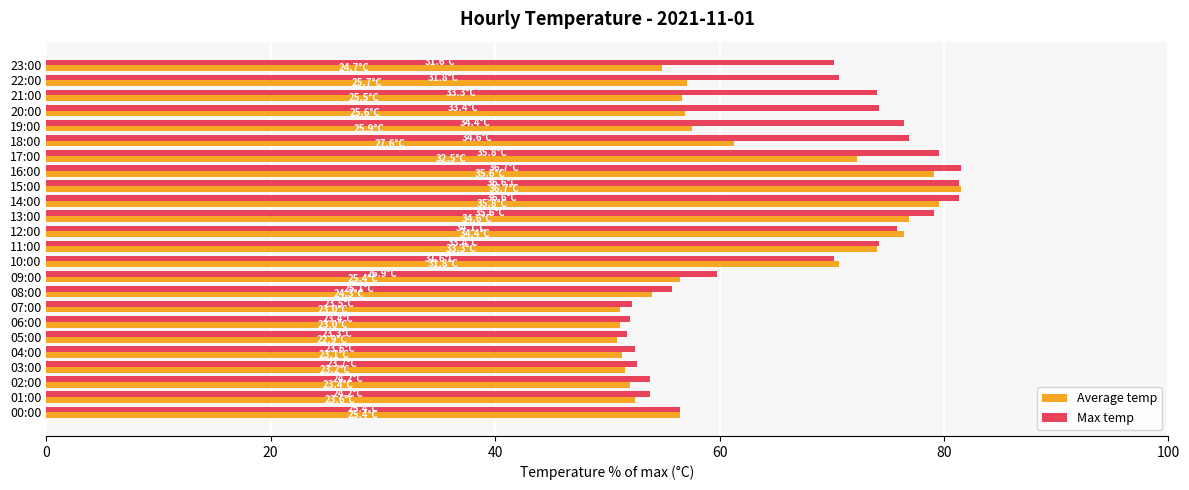

Rank the series by their average value, from highest to lowest.

Max temp, Average temp